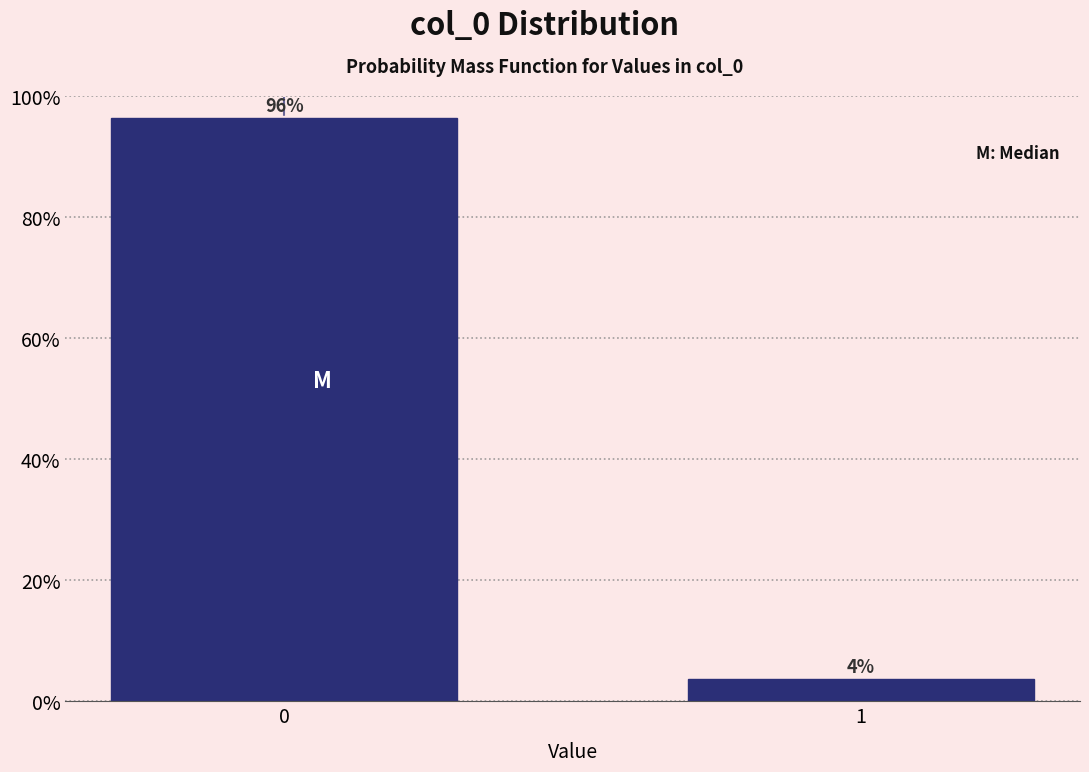

Are the bars horizontal?

No